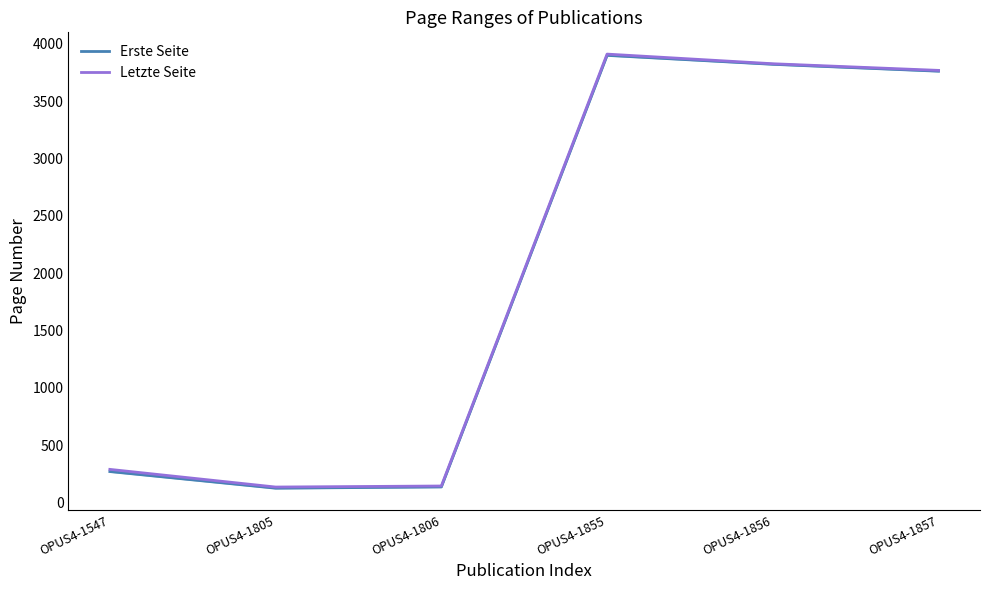

At which label does Letzte Seite reach its minimum?

OPUS4-1805